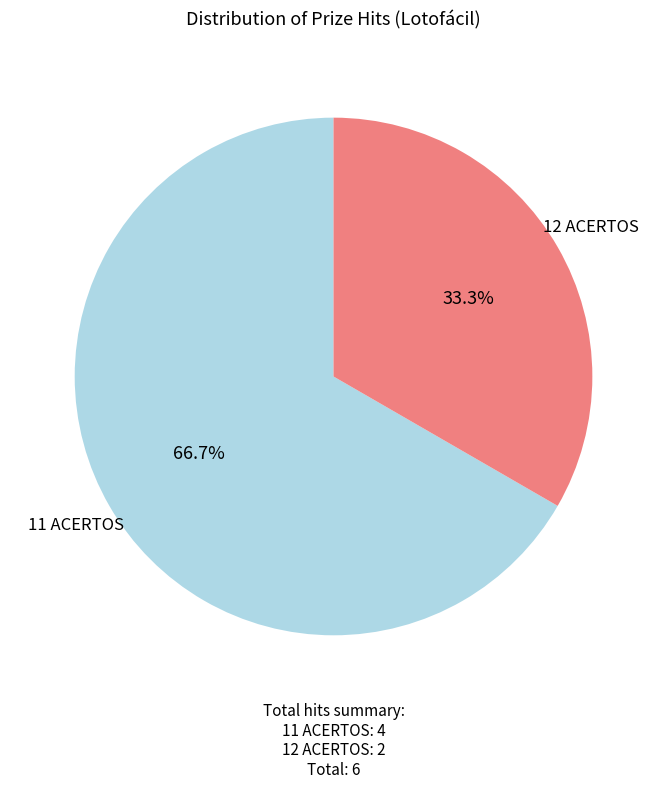

Is there any slice that represents more than half of the pie?

Yes